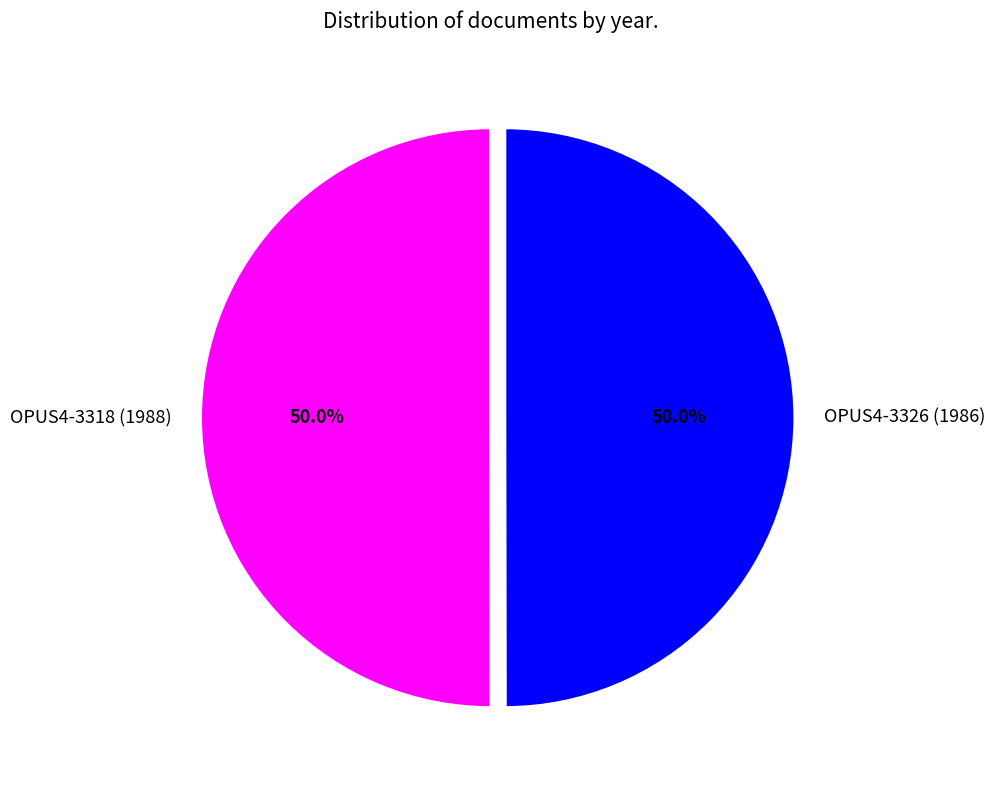

What percentage is NOT represented by OPUS4-3318 (1988)?

50.0%